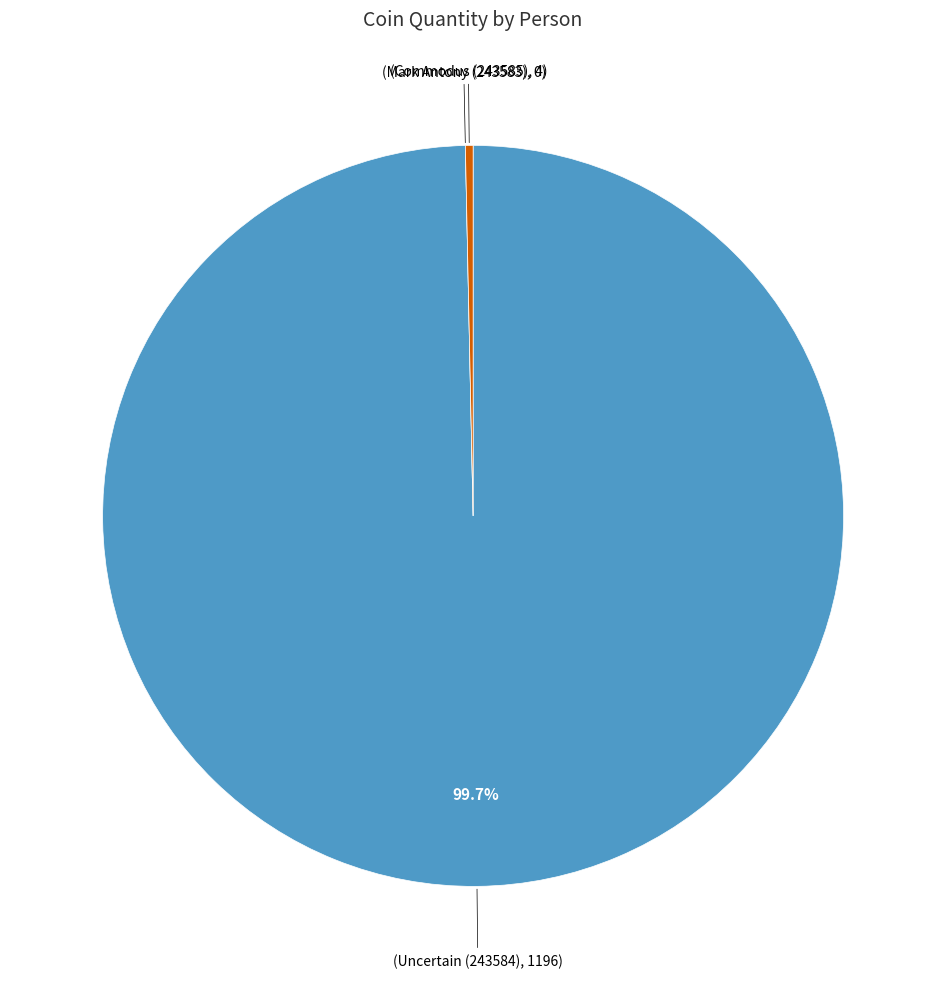

Does any single category account for the majority?

Yes